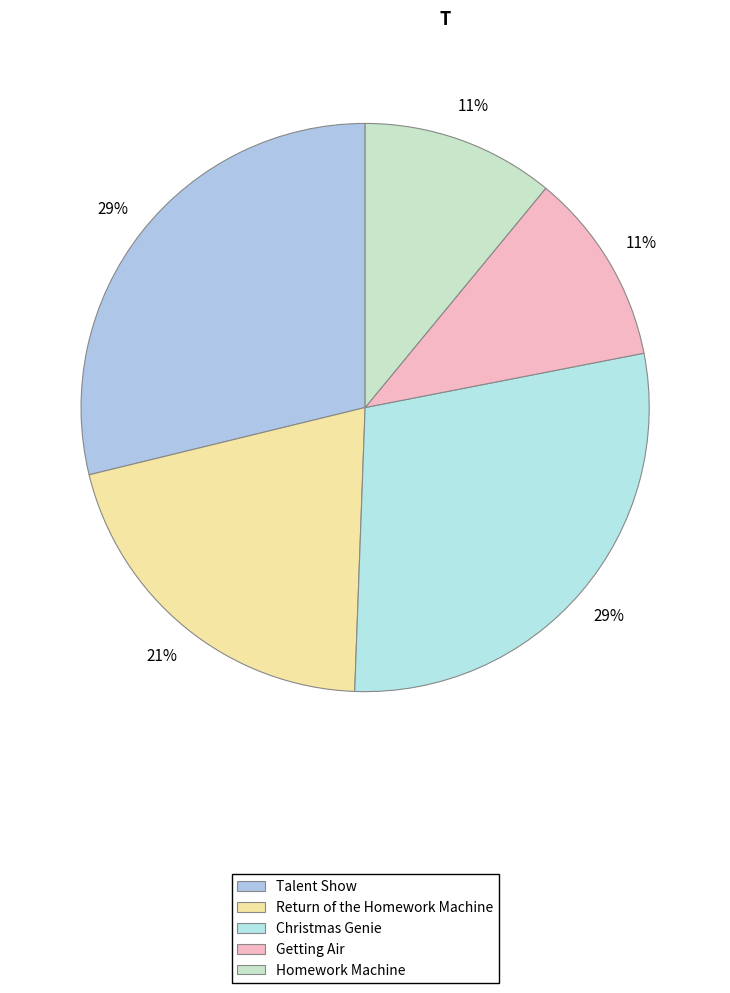

The Return of the Homework Machine slice represents 21% of the pie. True or false?

True